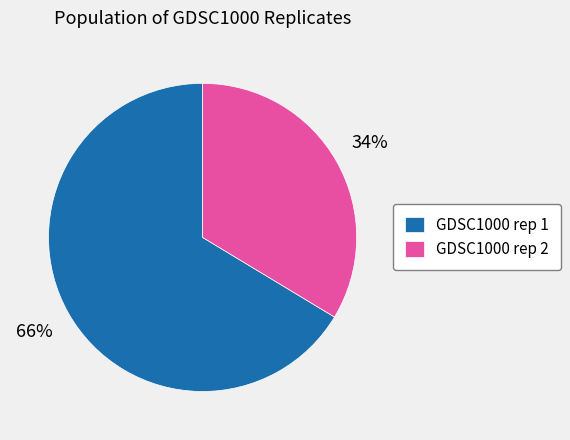

Count the number of slices in the pie.

2